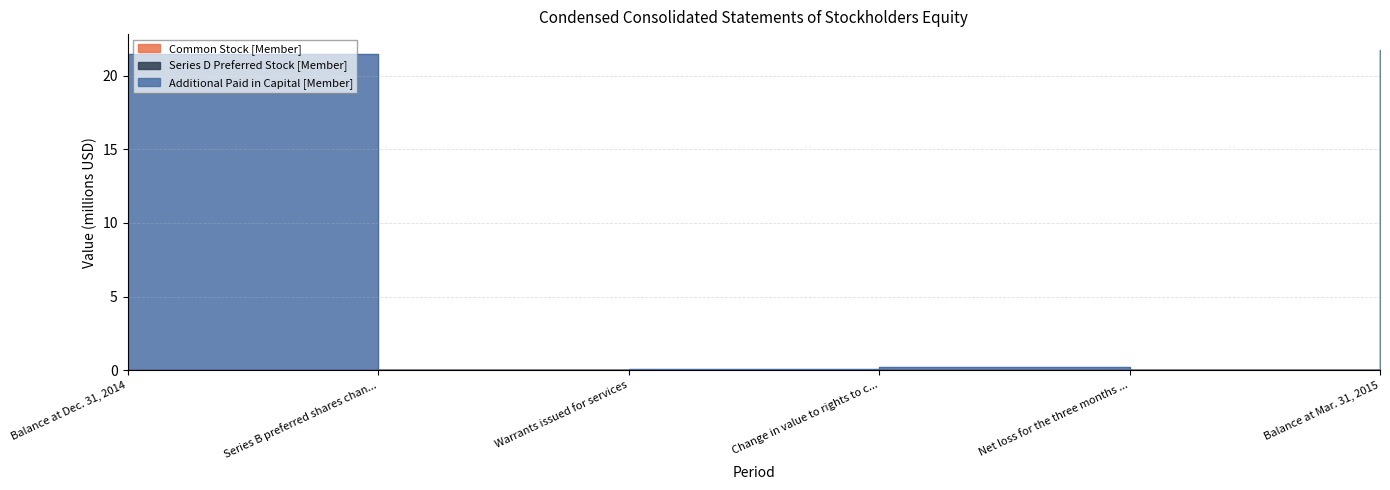

Between Change in value to rights to c... and Balance at Mar. 31, 2015, which series saw the biggest shift?

Additional Paid in Capital [Member]